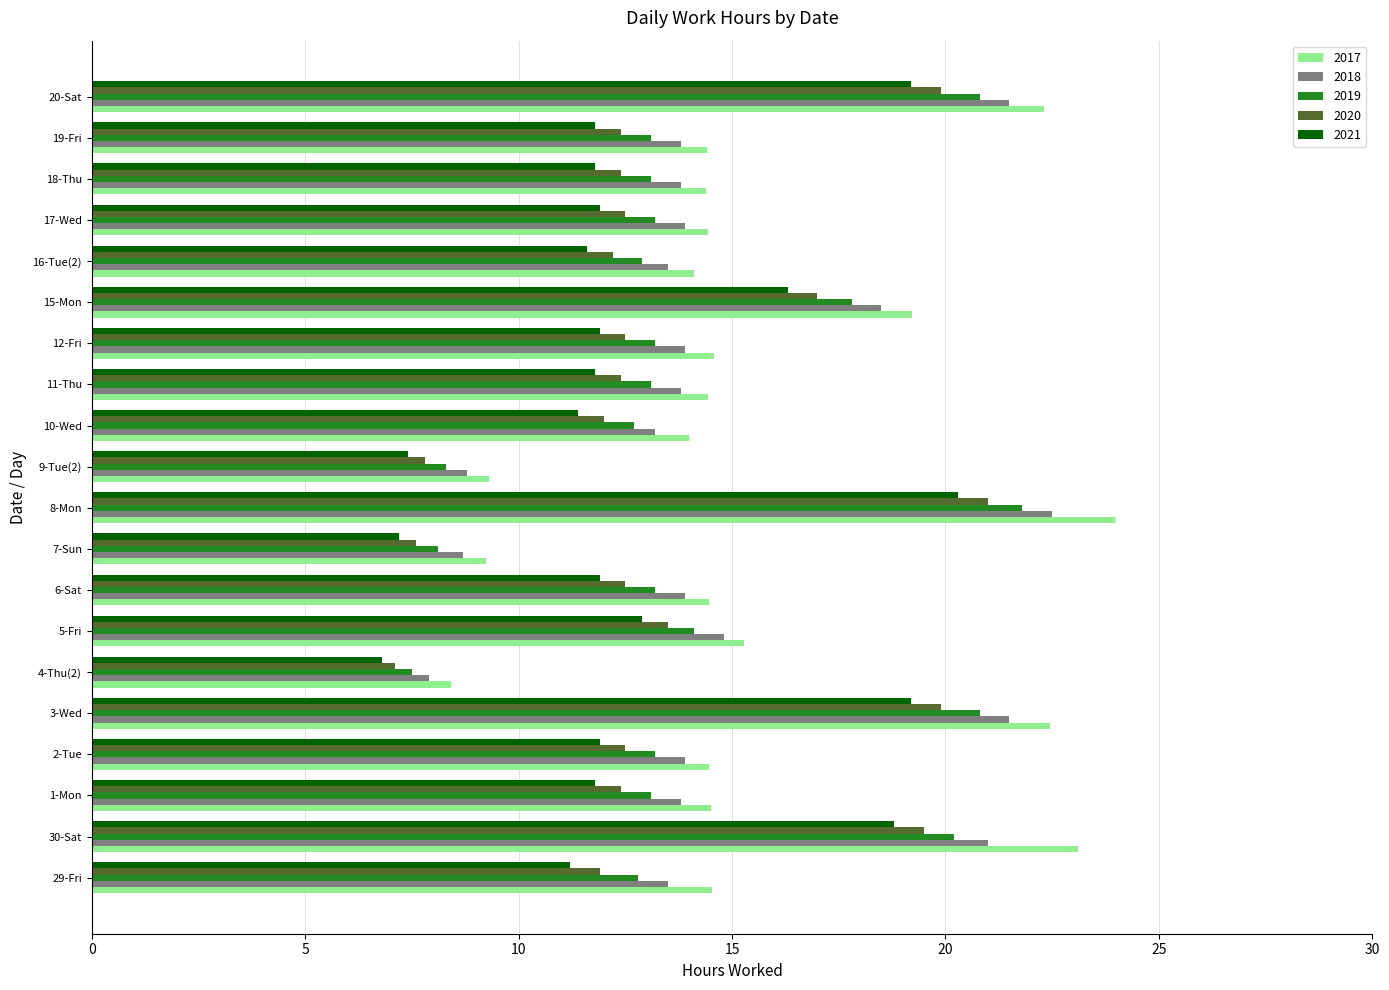

Read the 2018 value at 29-Fri.

13.5